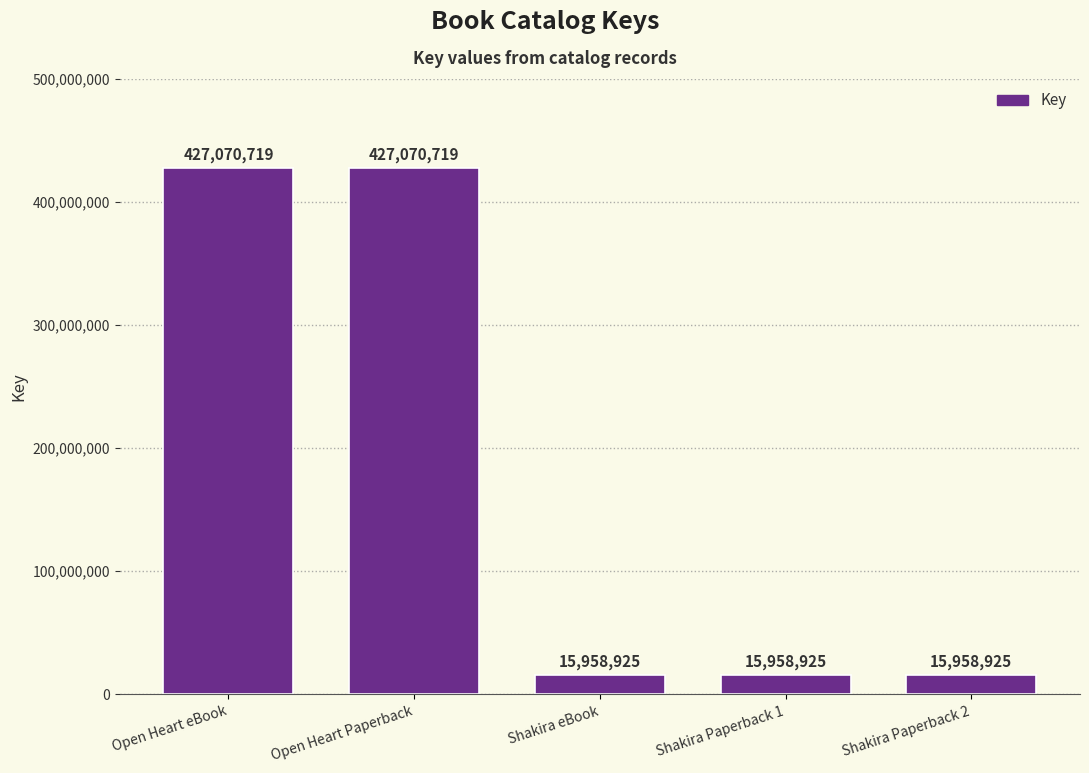

What position from the left is Shakira Paperback 1?

4